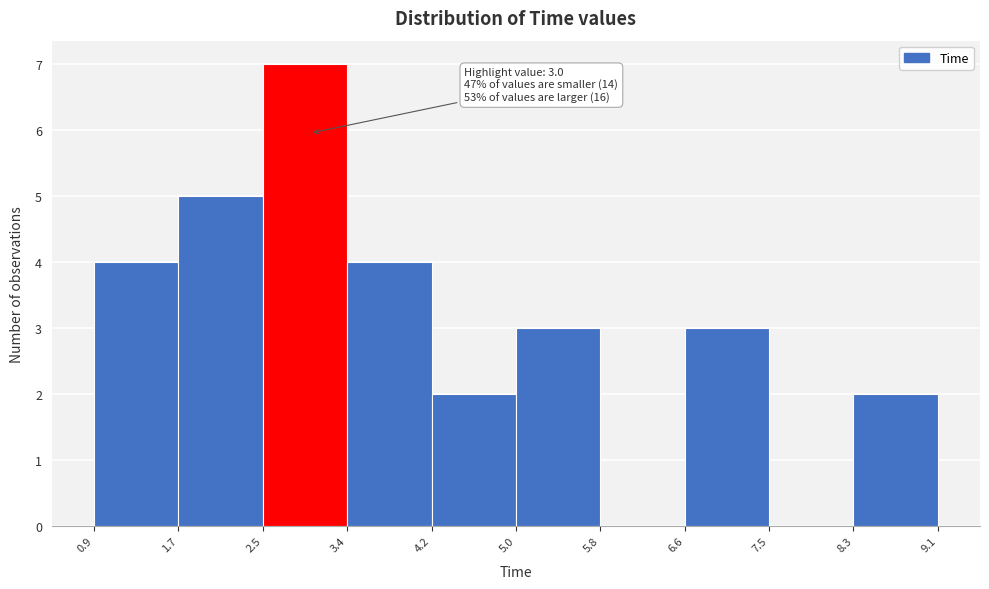

Which range on the x-axis has the tallest bar?

2.5 to 3.4